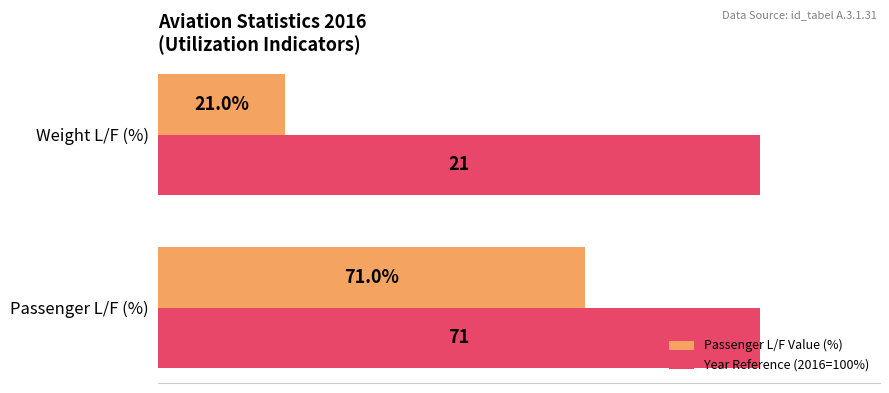

At which category is the sum across all series the highest?

Passenger L/F (%)